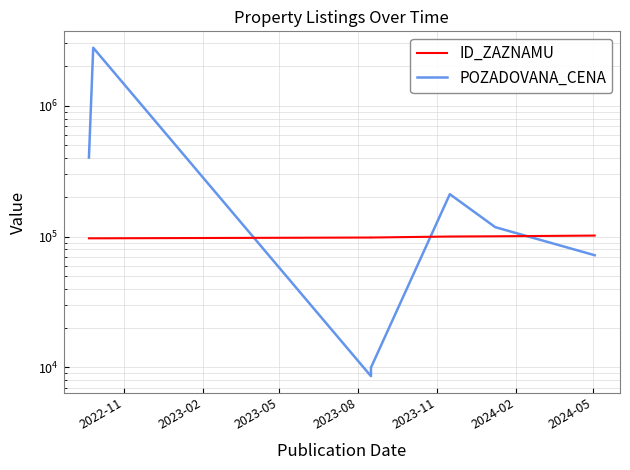

What position from the left is 2024-02?

6